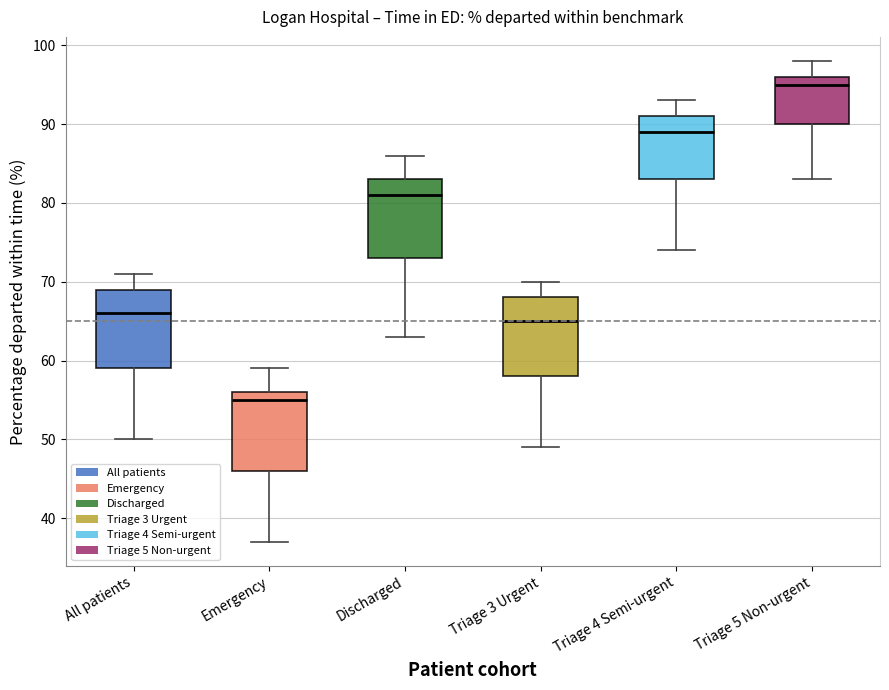

Reading left to right, transcribe this box plot: for each box, give where its median line is, the range the box spans, and where its two whiskers end, as read against the y-axis. The values are not printed on the chart, so give them approximately, as read against the axis.

All patients: median 66, box 59 to 69, whiskers 50 to 71
Emergency: median 55, box 46 to 56, whiskers 37 to 59
Discharged: median 81, box 73 to 83, whiskers 63 to 86
Triage 3 Urgent: median 65, box 58 to 68, whiskers 49 to 70
Triage 4 Semi-urgent: median 89, box 83 to 91, whiskers 74 to 93
Triage 5 Non-urgent: median 95, box 90 to 96, whiskers 83 to 98